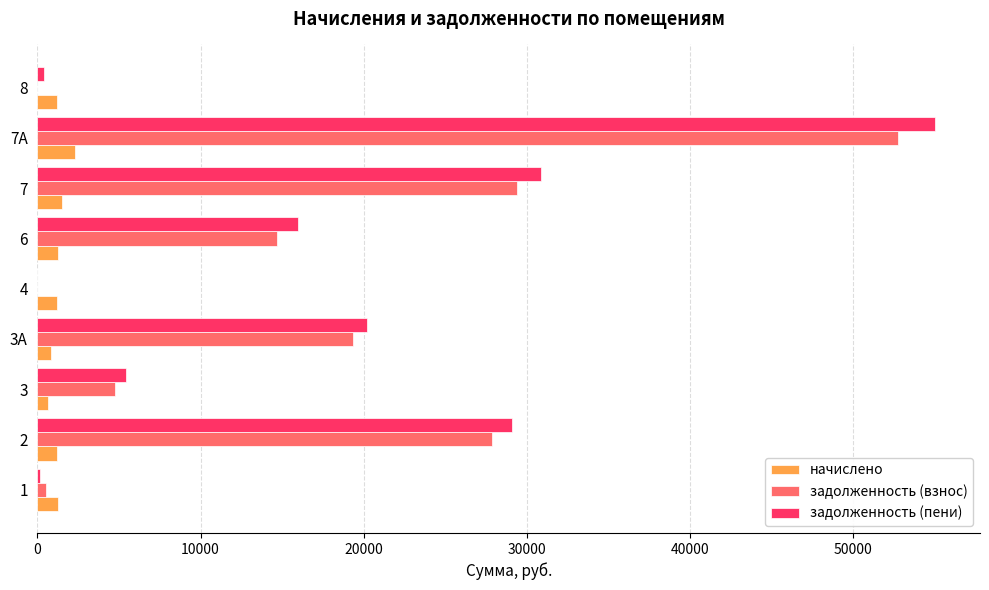

Is the value of начислено at 7 greater than the value of задолженность (взнос) at 3?

No